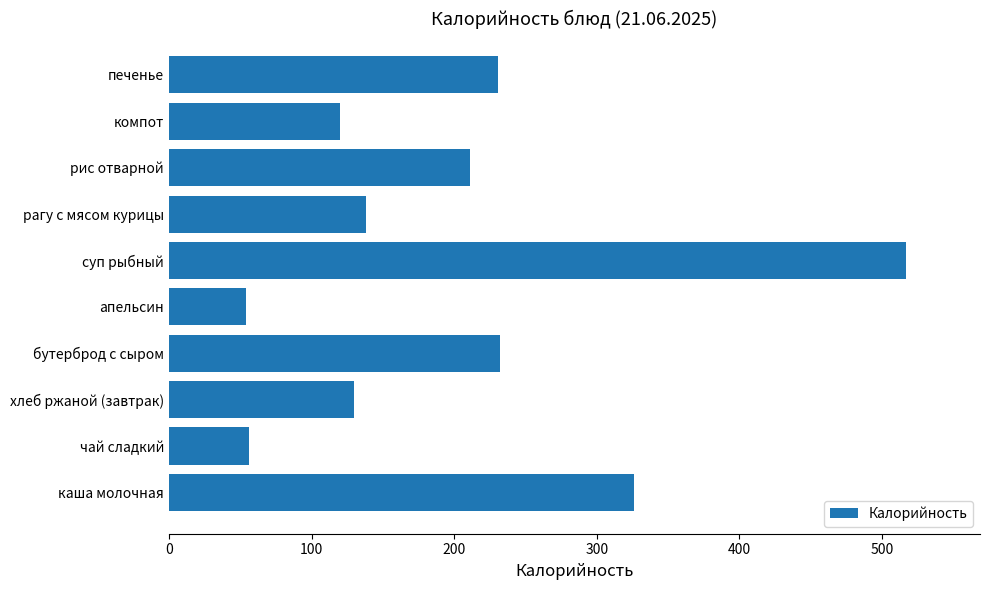

What is the sum of all values?

2014.6